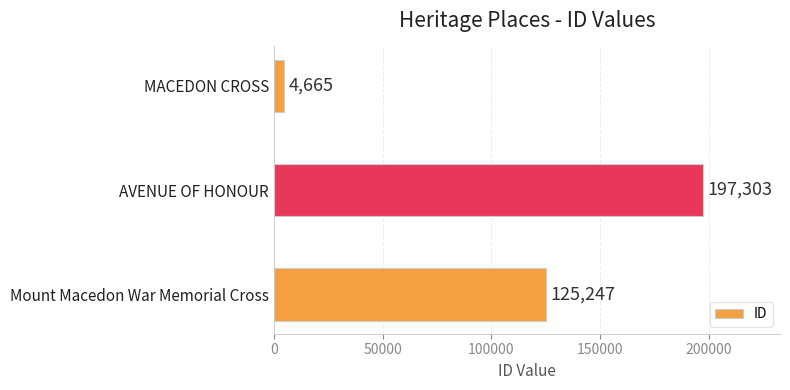

What is the ratio of the value at AVENUE OF HONOUR to the value at MACEDON CROSS?

42.3